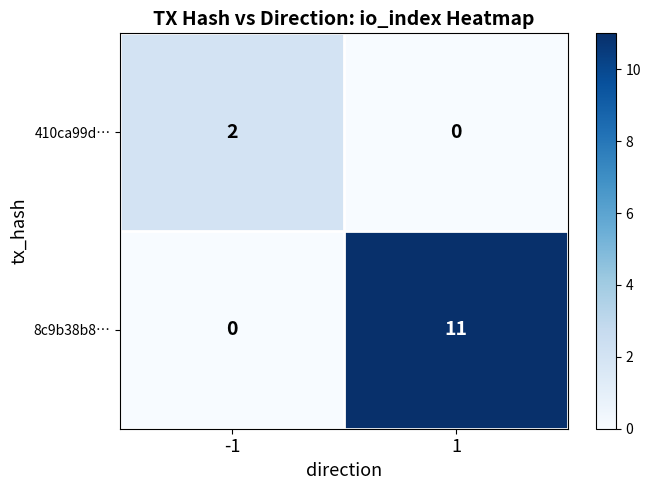

Rank the series by their maximum value, from highest to lowest.

8c9b38b8…, 410ca99d…